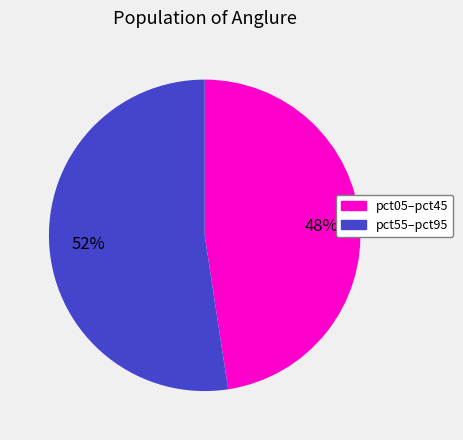

Is the sum of pct05–pct45 and pct55–pct95 greater than half?

Yes